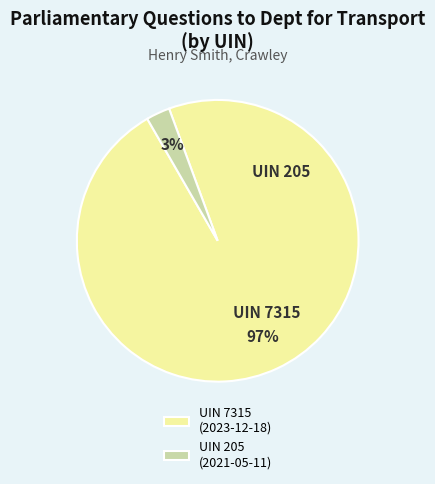

How many segments does this pie chart have?

2